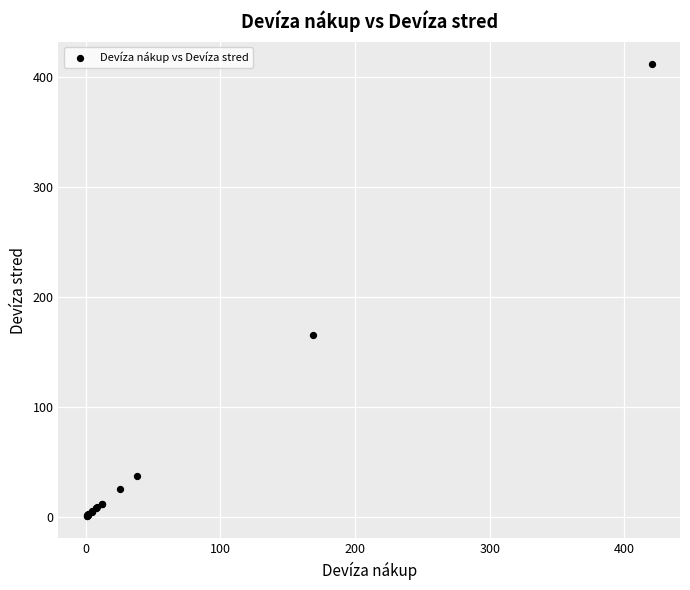

What Y value in the scatter plot is closest to 205?

165.4